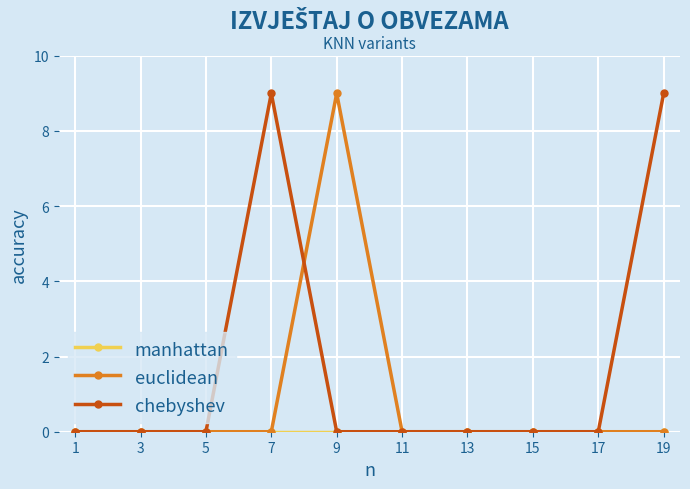

Which series changed the most between 3 and 19?

chebyshev